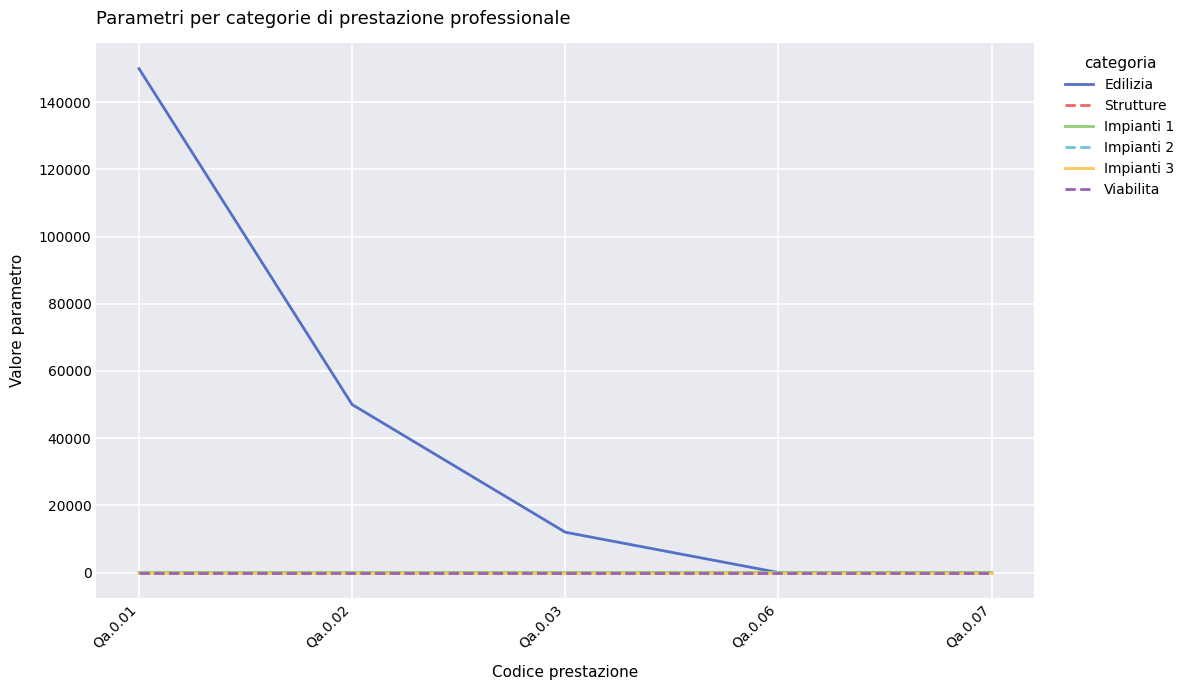

Which category has the highest value in the Edilizia series?

Qa.0.01